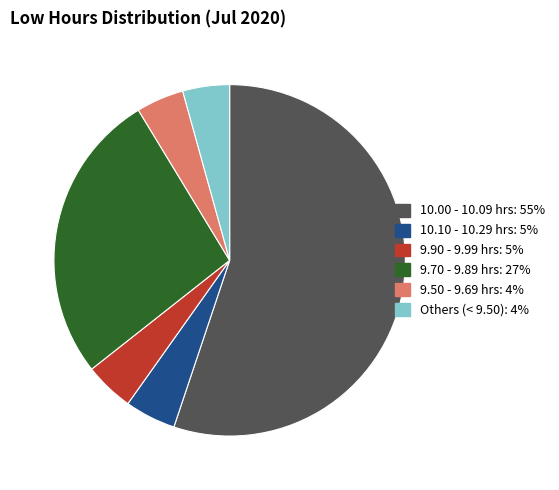

How many slices are in this pie chart?

6